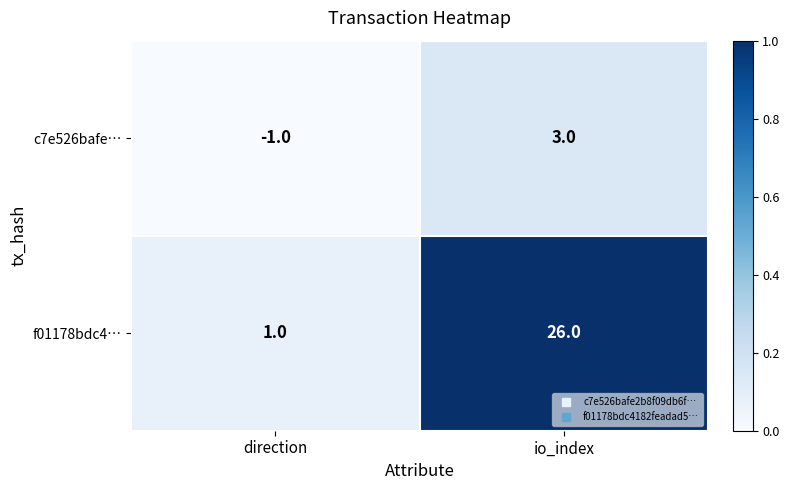

How many data points does each series have?

2